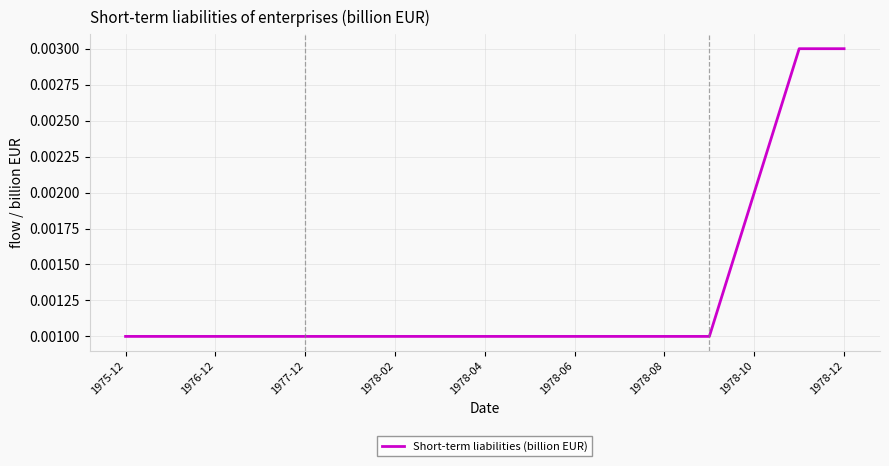

Is this an area chart (filled region under the line)?

No